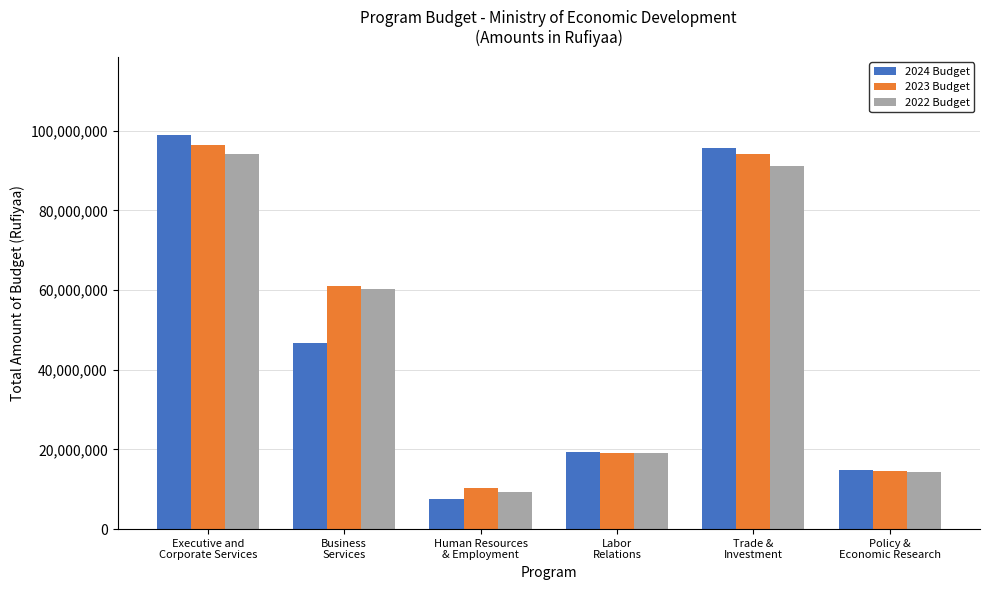

The value of 2024 Budget at Human Resources
& Employment is 12433323. True or false?

False